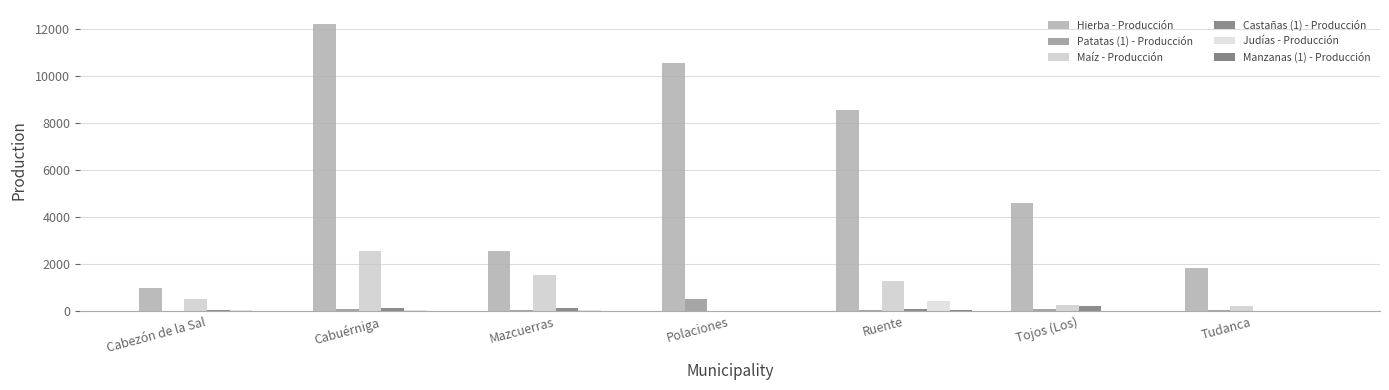

What is the lowest value of the Patatas (1) - Producción series?

5.6